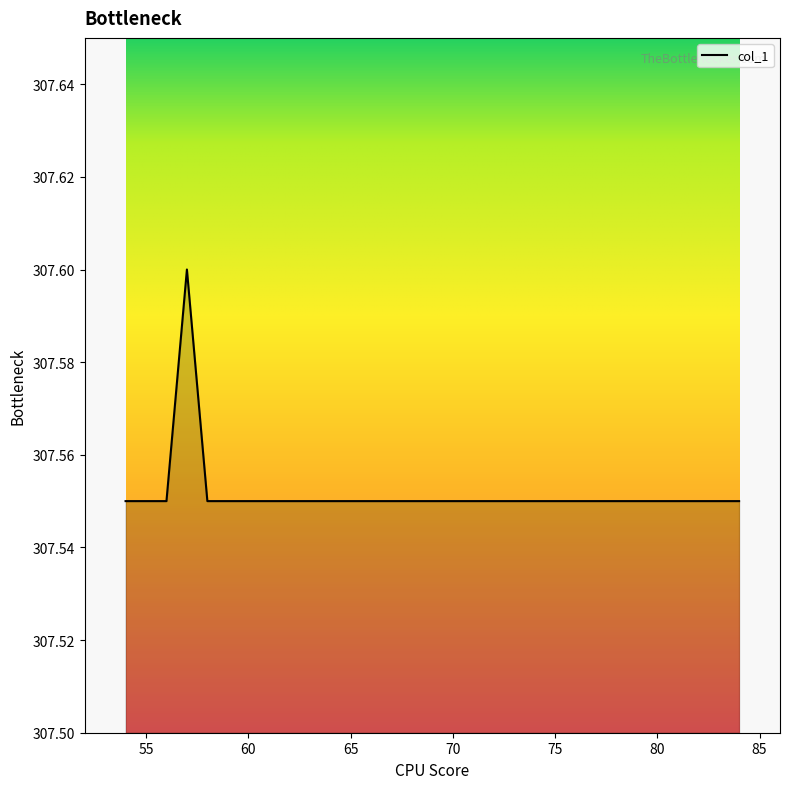

What is the value of the 17th point from the left?

307.6